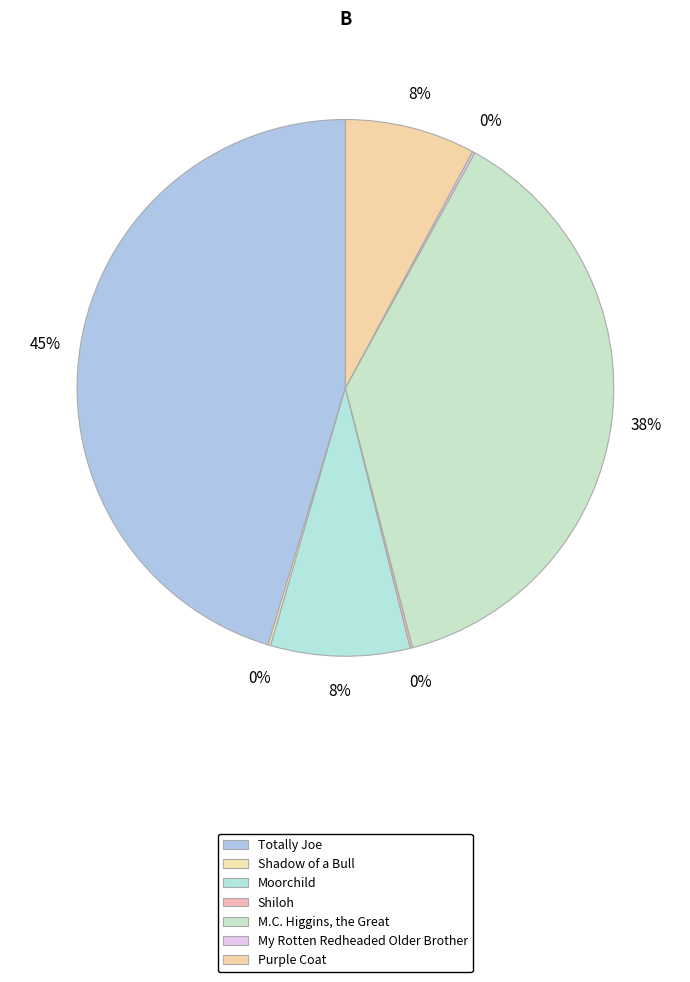

Which category has the smallest portion of the pie?

Shiloh